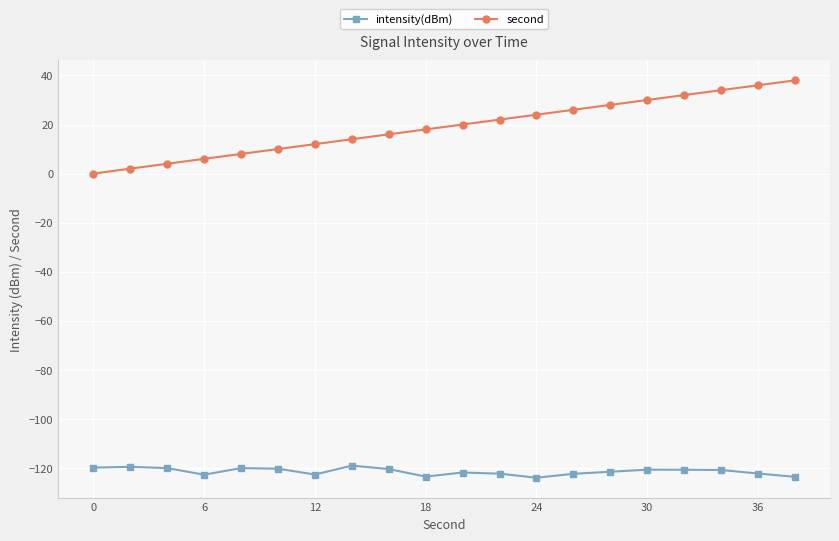

Which series has the largest total across all categories?

second